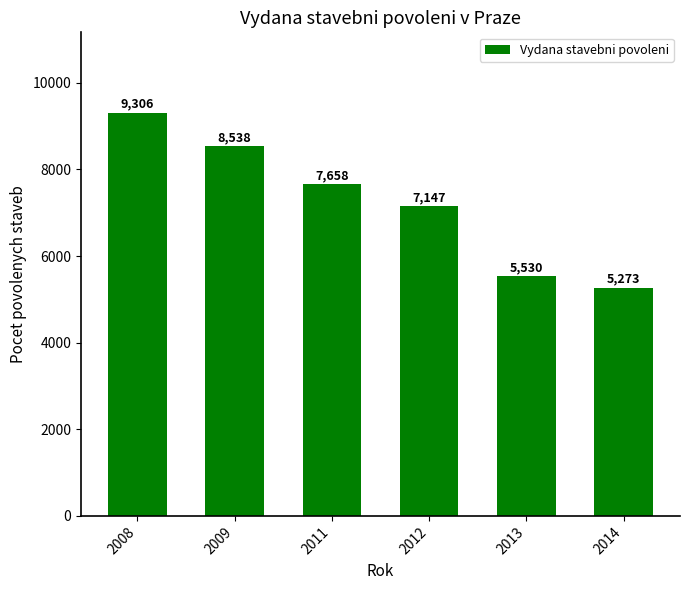

What is the difference between the values at 2013 and 2012?

1617